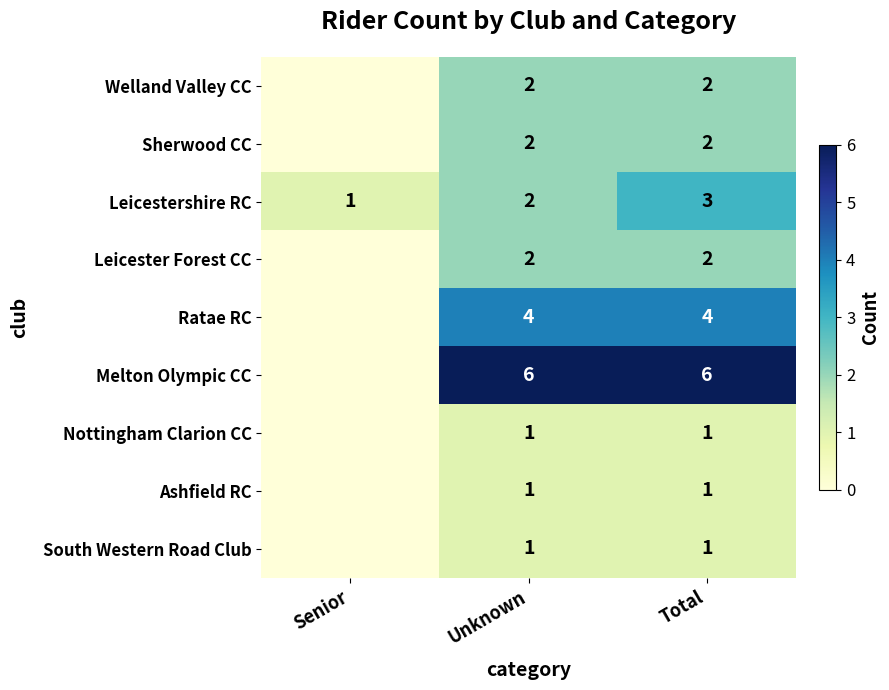

Is it true that Leicester Forest CC equals 2 at Total?

True